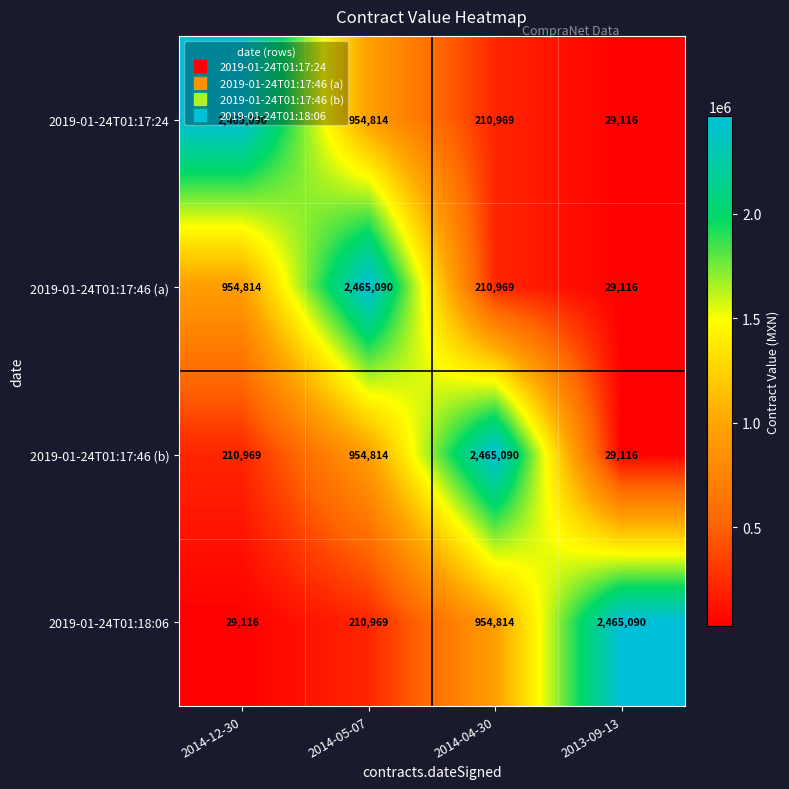

At which category is the sum across all series the highest?

2014-05-07